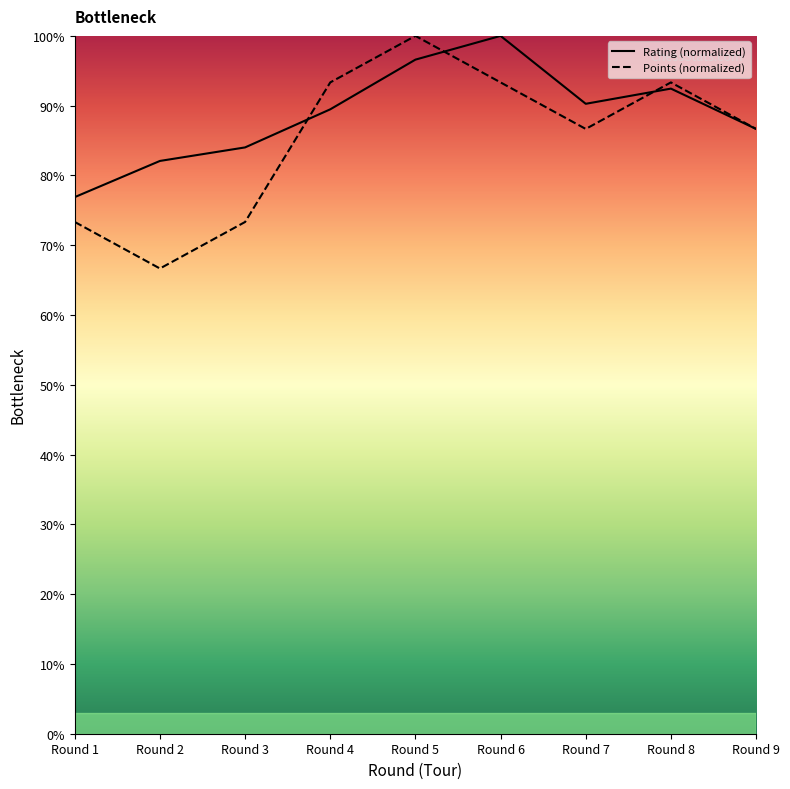

What is the total value across all series at Round 1?

150.2